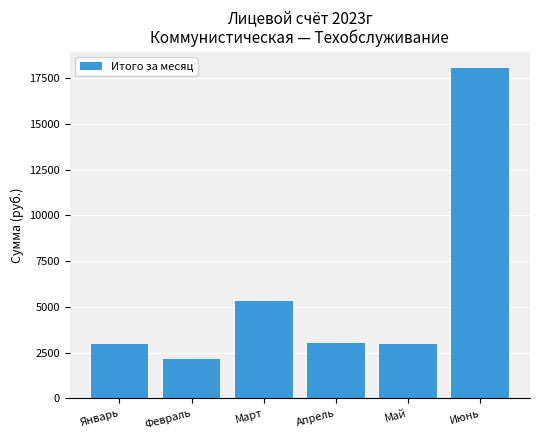

Between Февраль and Март, which is larger?

Март